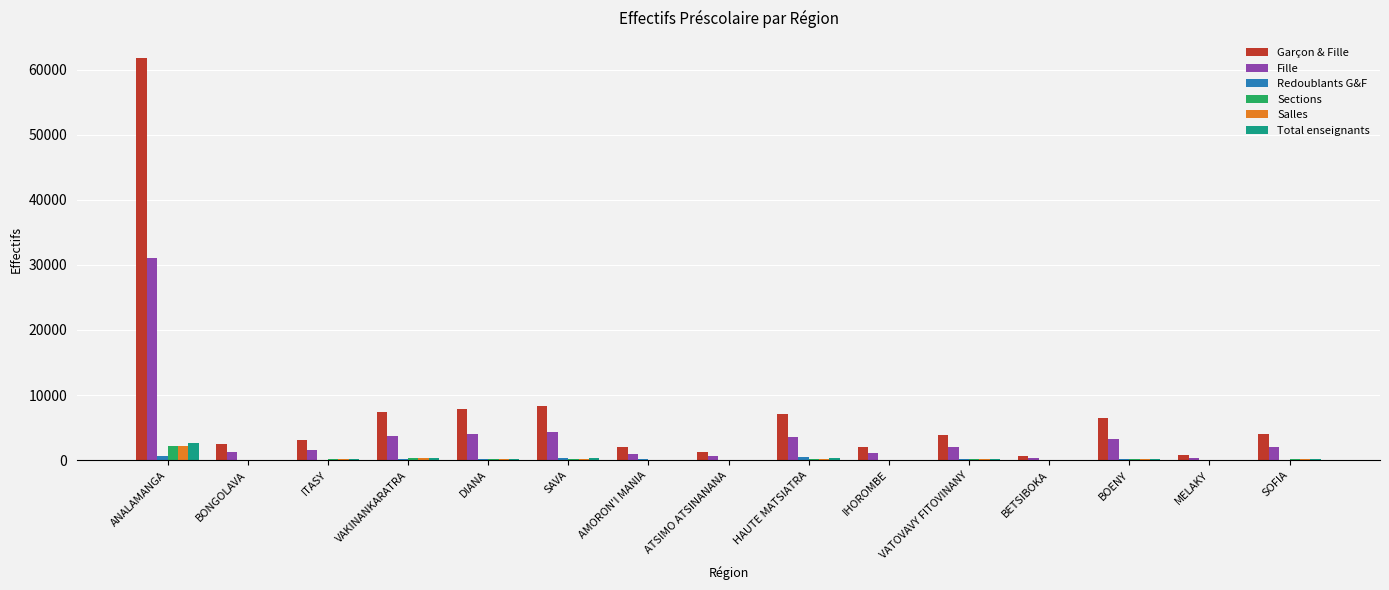

What is the sum of all Redoublants G&F values?

2457